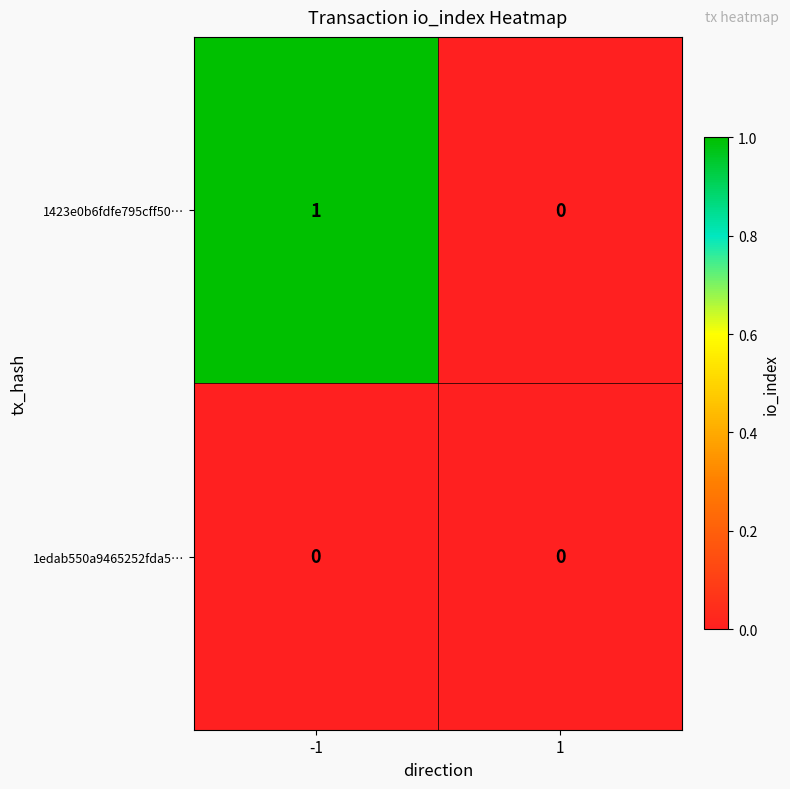

How many values in 1423e0b6fdfe795cff50… are above zero?

1